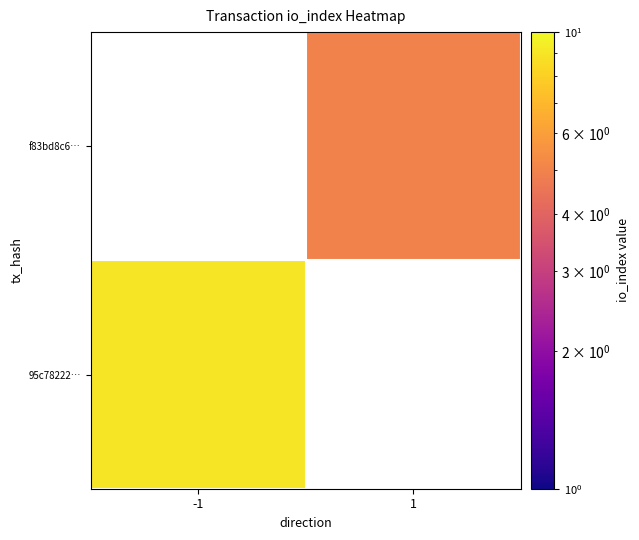

Which has a higher value, 1 or -1?

-1